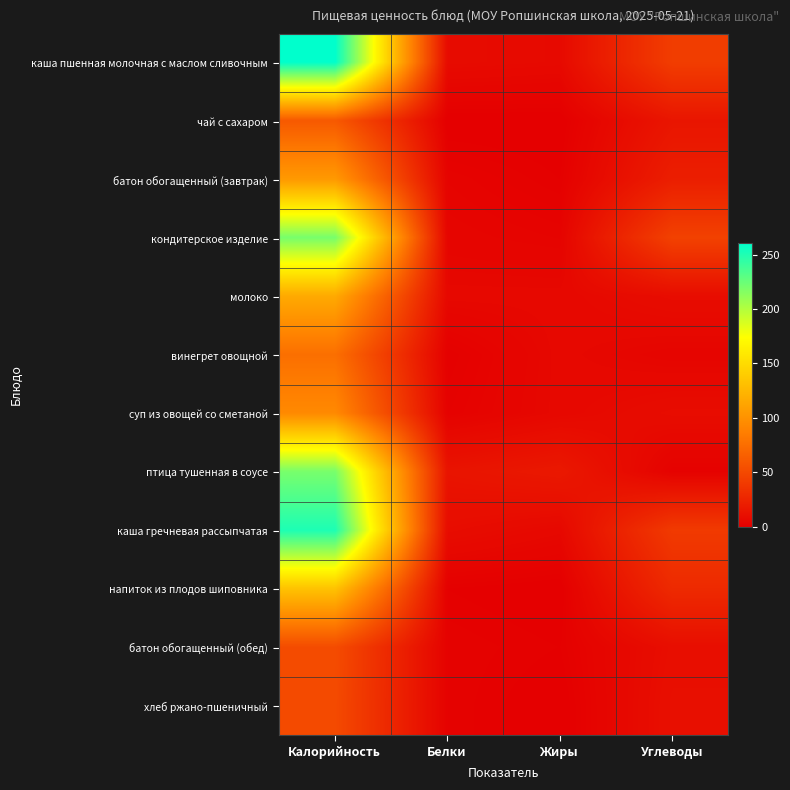

Which has a higher value, Белки or Углеводы?

Углеводы